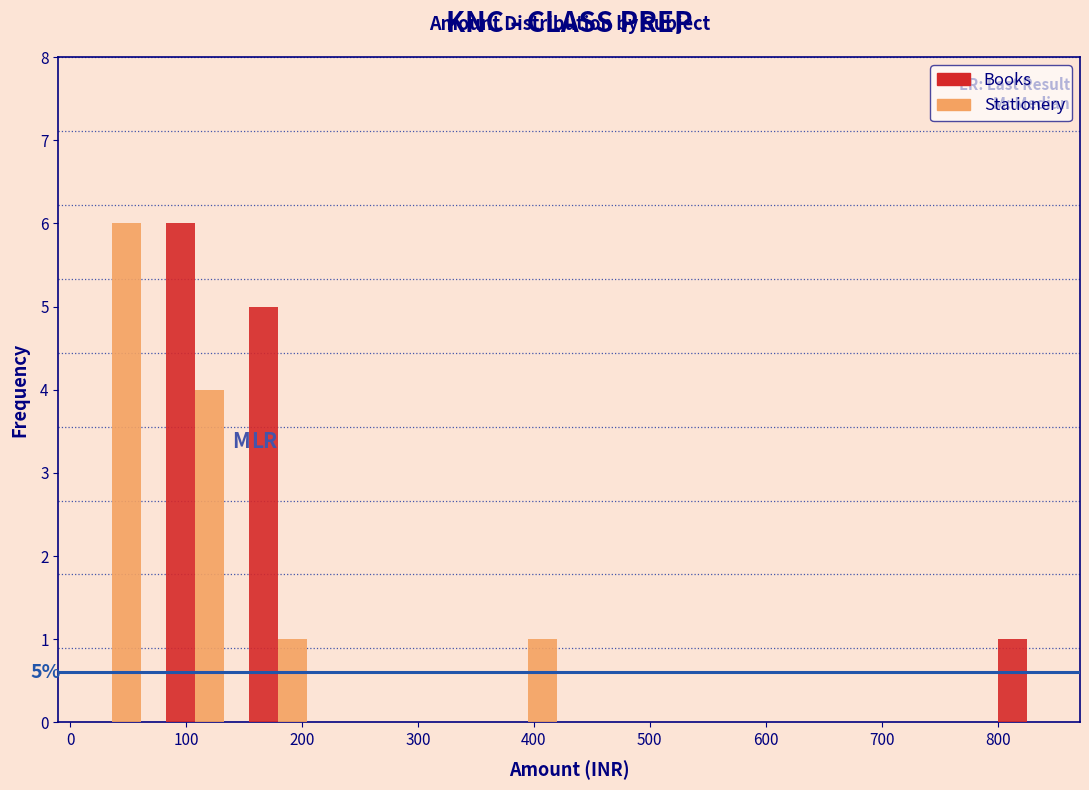

In the Stationery series, which range on the x-axis has the tallest bar?

0 to 70